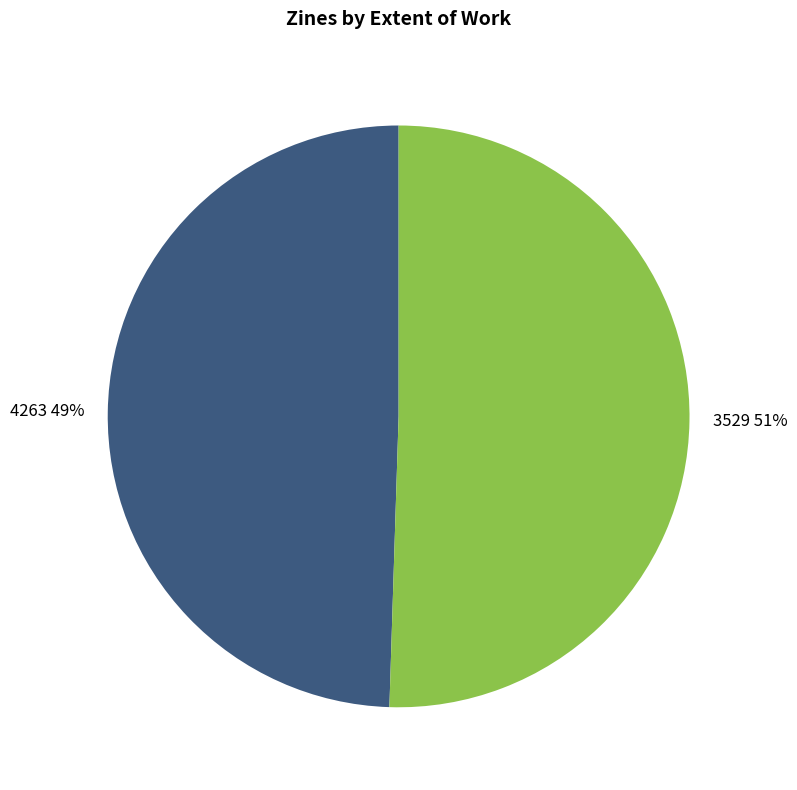

What is the largest slice in the pie chart?

3529